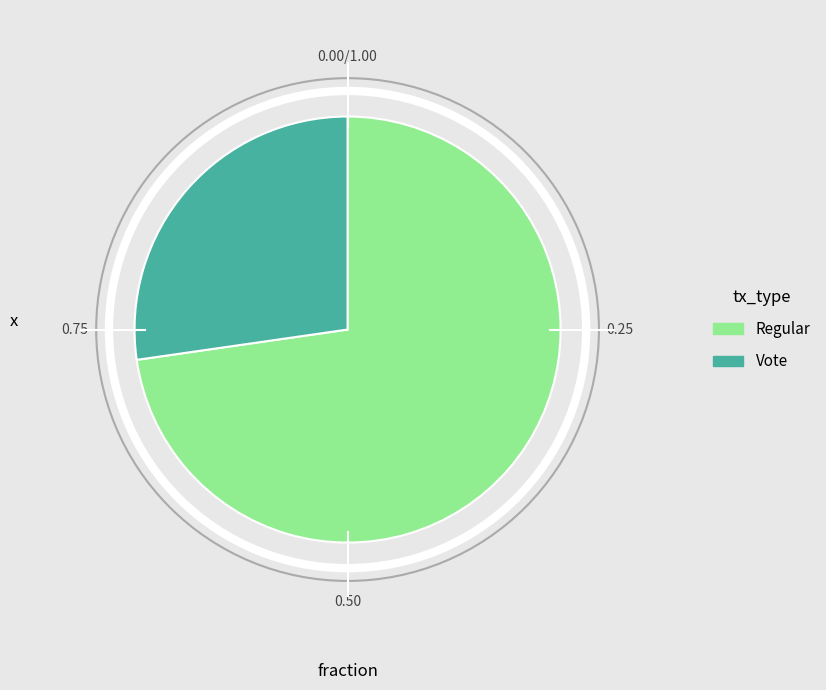

Count the number of slices in the pie.

2